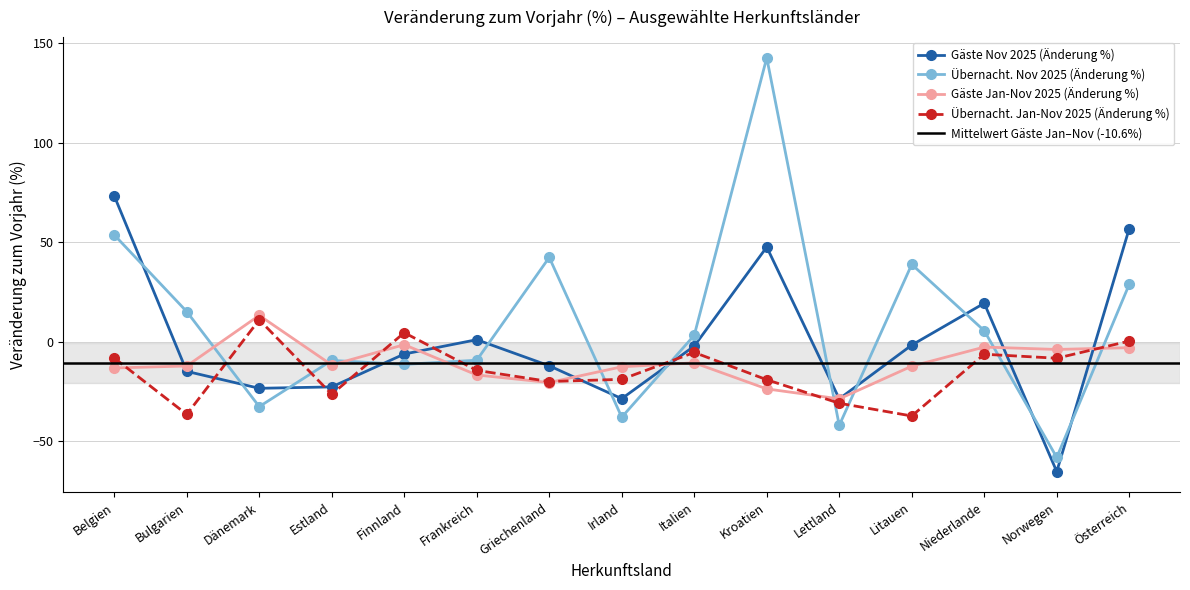

What is the value of the Übernacht. Nov 2025 (Änderung %) point at the 14th from the left?

-58.0